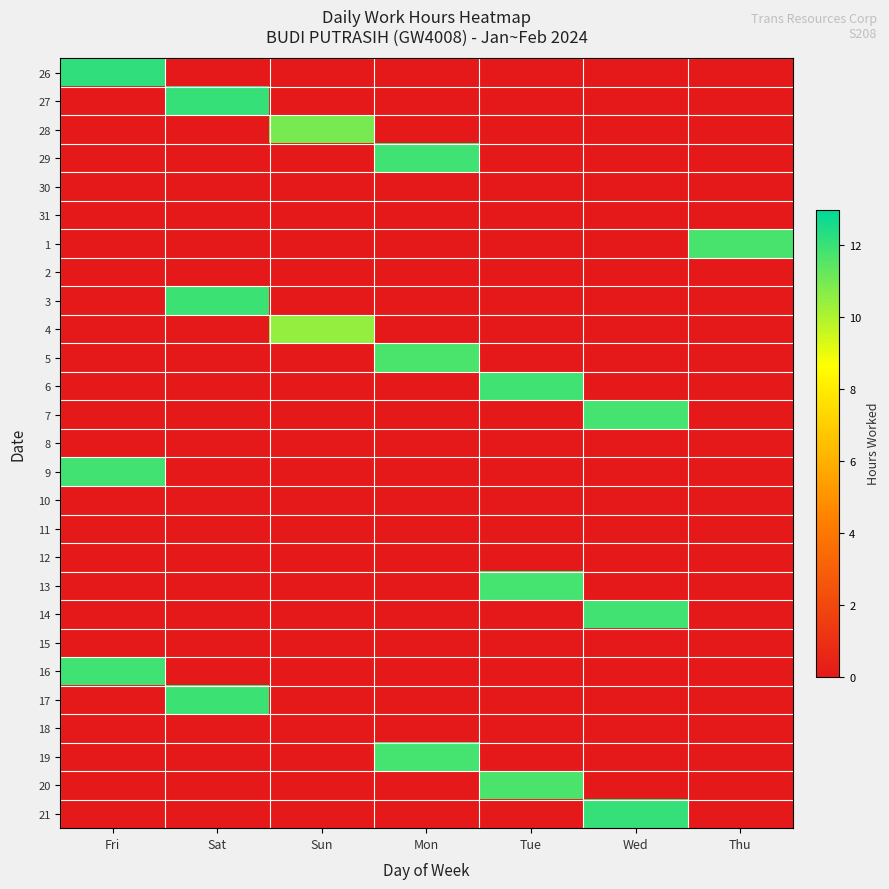

Reading left to right, extract all data points from this chart.

26: Fri=12.1	Sat=0.0	Sun=0.0	Mon=0.0	Tue=0.0	Wed=0.0	Thu=0.0
27: Fri=0.0	Sat=12.1	Sun=0.0	Mon=0.0	Tue=0.0	Wed=0.0	Thu=0.0
28: Fri=0.0	Sat=0.0	Sun=11.0	Mon=0.0	Tue=0.0	Wed=0.0	Thu=0.0
29: Fri=0.0	Sat=0.0	Sun=0.0	Mon=11.9	Tue=0.0	Wed=0.0	Thu=0.0
30: Fri=0.0	Sat=0.0	Sun=0.0	Mon=0.0	Tue=0.0	Wed=0.0	Thu=0.0
31: Fri=0.0	Sat=0.0	Sun=0.0	Mon=0.0	Tue=0.0	Wed=0.0	Thu=0.0
1: Fri=0.0	Sat=0.0	Sun=0.0	Mon=0.0	Tue=0.0	Wed=0.0	Thu=11.8
2: Fri=0.0	Sat=0.0	Sun=0.0	Mon=0.0	Tue=0.0	Wed=0.0	Thu=0.0
3: Fri=0.0	Sat=11.9	Sun=0.0	Mon=0.0	Tue=0.0	Wed=0.0	Thu=0.0
4: Fri=0.0	Sat=0.0	Sun=10.5	Mon=0.0	Tue=0.0	Wed=0.0	Thu=0.0
5: Fri=0.0	Sat=0.0	Sun=0.0	Mon=11.7	Tue=0.0	Wed=0.0	Thu=0.0
6: Fri=0.0	Sat=0.0	Sun=0.0	Mon=0.0	Tue=11.9	Wed=0.0	Thu=0.0
7: Fri=0.0	Sat=0.0	Sun=0.0	Mon=0.0	Tue=0.0	Wed=11.8	Thu=0.0
8: Fri=0.0	Sat=0.0	Sun=0.0	Mon=0.0	Tue=0.0	Wed=0.0	Thu=0.0
9: Fri=11.9	Sat=0.0	Sun=0.0	Mon=0.0	Tue=0.0	Wed=0.0	Thu=0.0
10: Fri=0.0	Sat=0.0	Sun=0.0	Mon=0.0	Tue=0.0	Wed=0.0	Thu=0.0
11: Fri=0.0	Sat=0.0	Sun=0.0	Mon=0.0	Tue=0.0	Wed=0.0	Thu=0.0
12: Fri=0.0	Sat=0.0	Sun=0.0	Mon=0.0	Tue=0.0	Wed=0.0	Thu=0.0
13: Fri=0.0	Sat=0.0	Sun=0.0	Mon=0.0	Tue=11.8	Wed=0.0	Thu=0.0
14: Fri=0.0	Sat=0.0	Sun=0.0	Mon=0.0	Tue=0.0	Wed=11.9	Thu=0.0
15: Fri=0.0	Sat=0.0	Sun=0.0	Mon=0.0	Tue=0.0	Wed=0.0	Thu=0.0
16: Fri=11.9	Sat=0.0	Sun=0.0	Mon=0.0	Tue=0.0	Wed=0.0	Thu=0.0
17: Fri=0.0	Sat=11.9	Sun=0.0	Mon=0.0	Tue=0.0	Wed=0.0	Thu=0.0
18: Fri=0.0	Sat=0.0	Sun=0.0	Mon=0.0	Tue=0.0	Wed=0.0	Thu=0.0
19: Fri=0.0	Sat=0.0	Sun=0.0	Mon=11.8	Tue=0.0	Wed=0.0	Thu=0.0
20: Fri=0.0	Sat=0.0	Sun=0.0	Mon=0.0	Tue=11.7	Wed=0.0	Thu=0.0
21: Fri=0.0	Sat=0.0	Sun=0.0	Mon=0.0	Tue=0.0	Wed=12.1	Thu=0.0